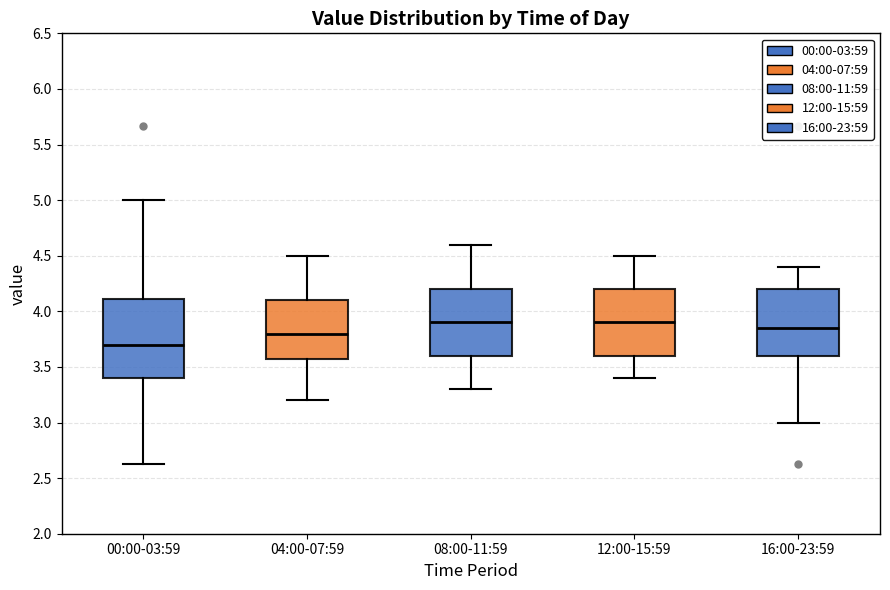

Which box is the tallest, from its lower edge to its upper edge?

00:00-03:59